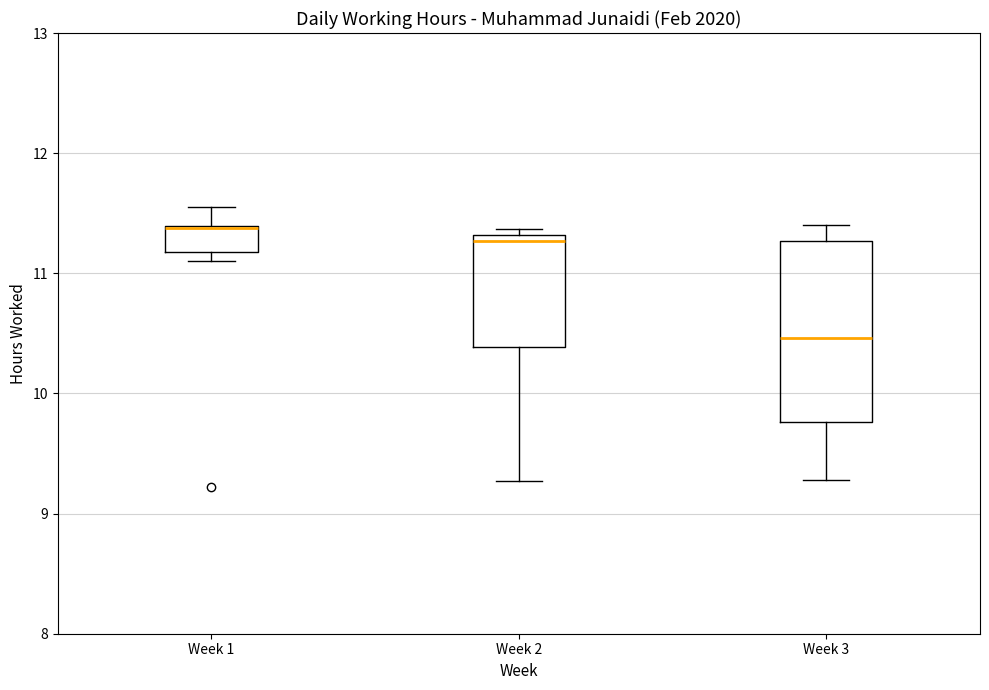

Reading left to right, read every box against the y-axis: the position of its median line, the range the box covers, and the ends of its whiskers. The values are not printed on the chart, so give them approximately, as read against the axis.

Week 1: median 11.4 (drawn on the box's upper edge), box 11.2 to 11.4, whiskers 11.1 to 11.6
Week 2: median 11.3 (just below the box's upper edge), box 10.4 to 11.3, whiskers 9.3 to 11.4
Week 3: median 10.5, box 9.8 to 11.3, whiskers 9.3 to 11.4